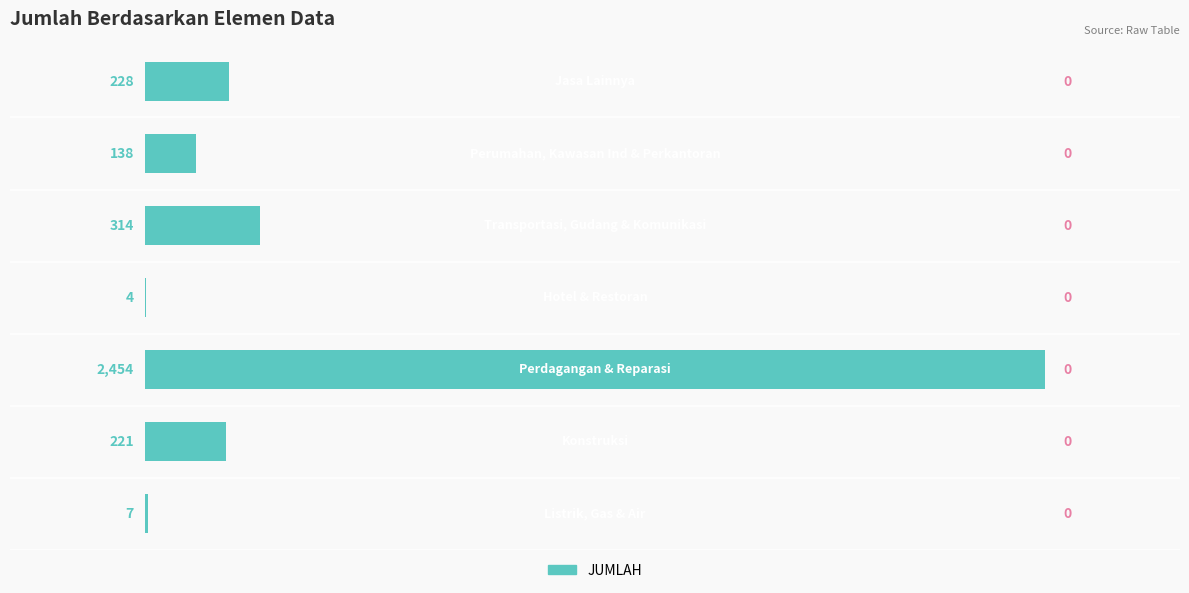

What is the sum of all values?

3366